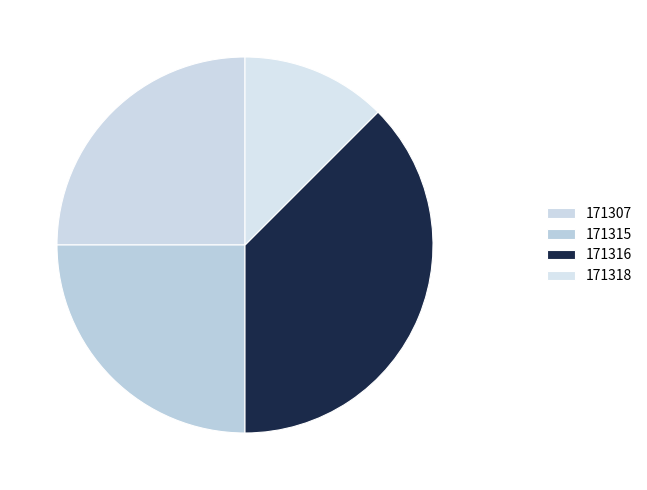

What percentage is the 171307 slice, to the nearest percent?

25%